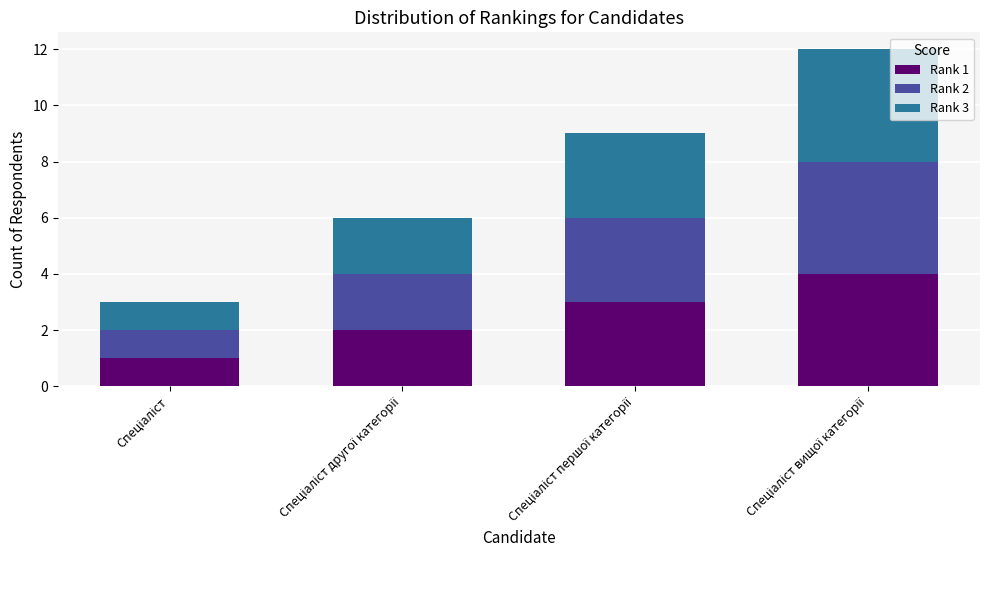

Does the chart contain any negative values?

No